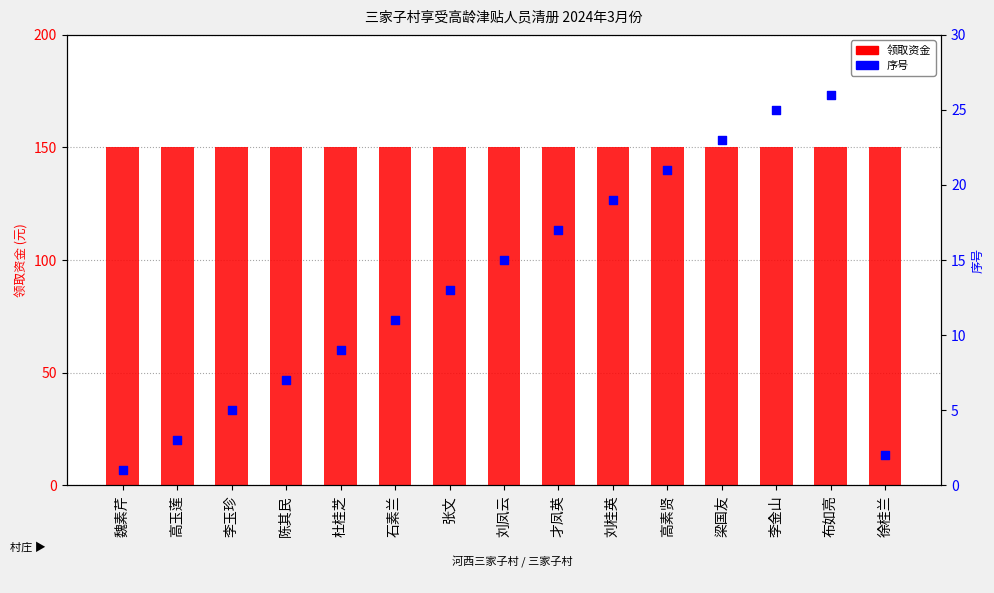

At which category is the sum across all series the highest?

布如亮